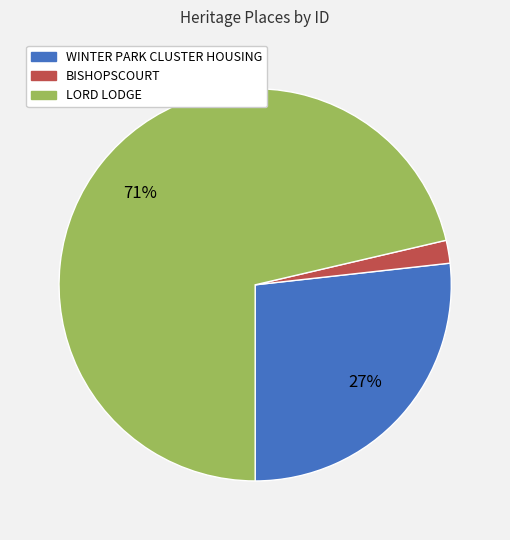

To the nearest percent, what is the difference between the largest and smallest slice percentages?

69%